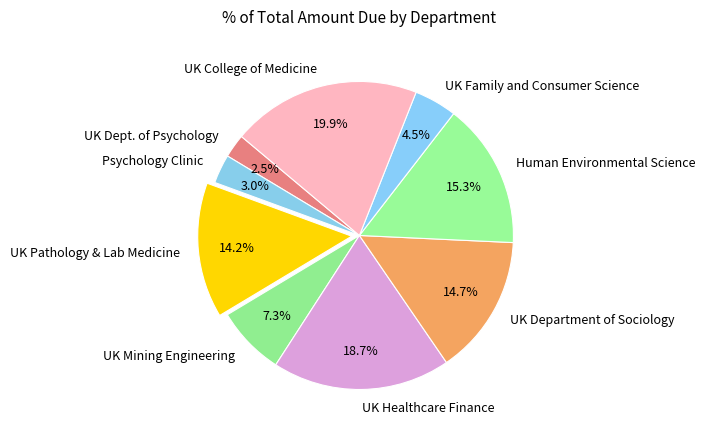

To the nearest percent, what portion does UK Healthcare Finance represent?

19%